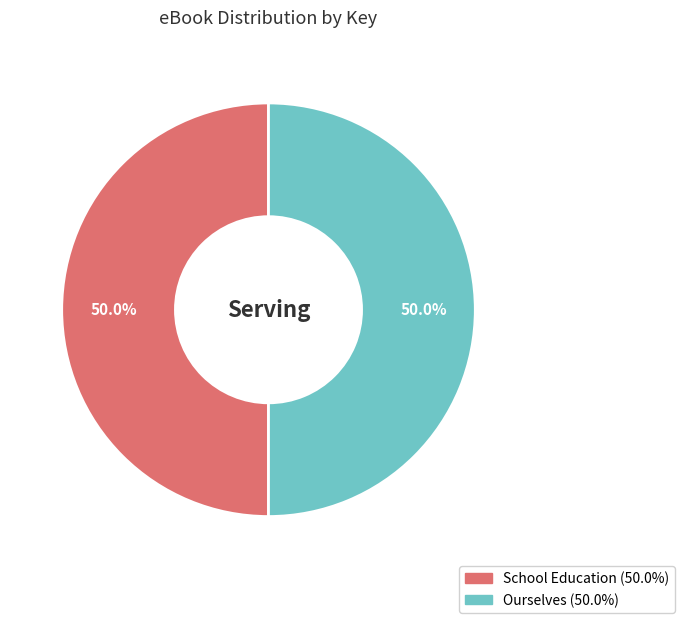

Is the sum of Ourselves and School Education greater than half?

Yes